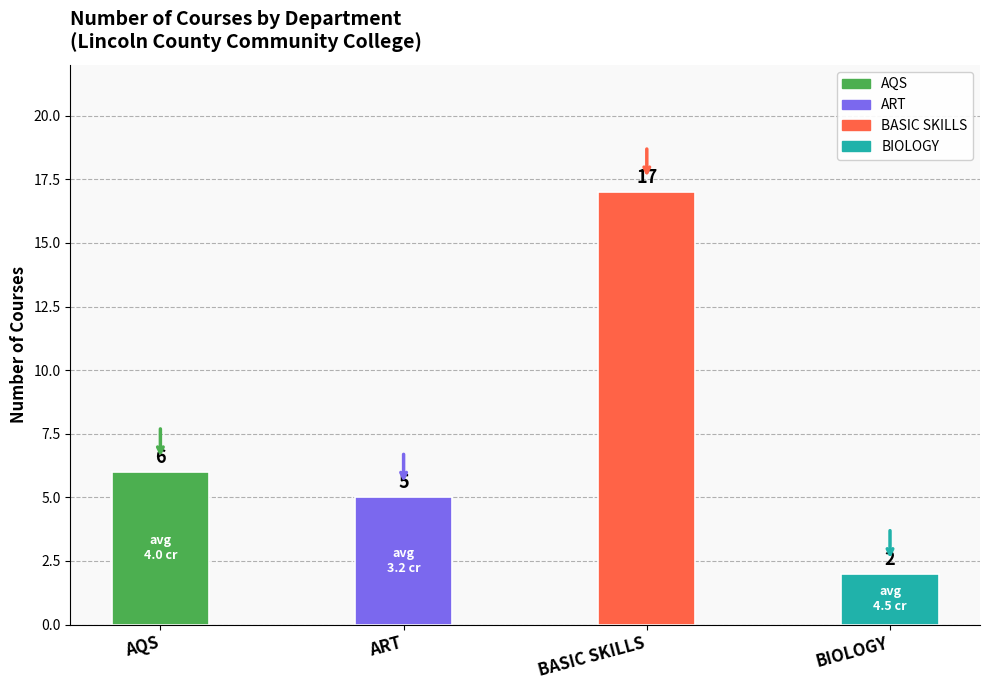

Which has a higher value, BASIC SKILLS or AQS?

BASIC SKILLS